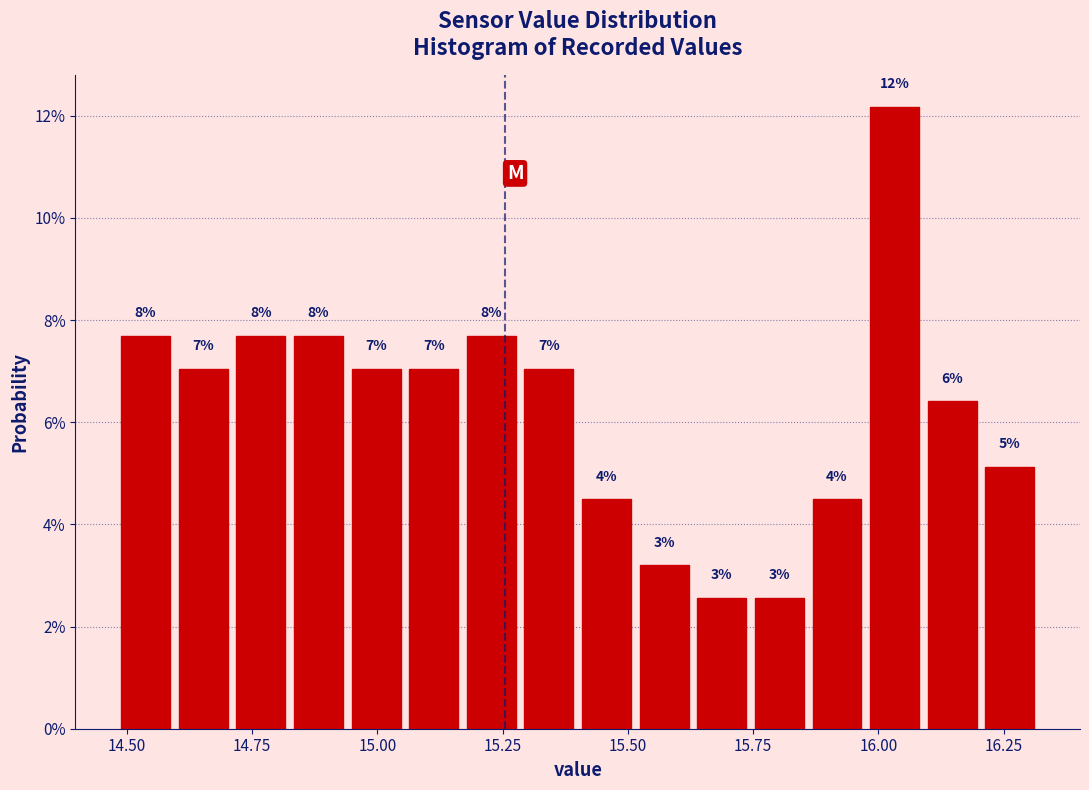

Read against the x-axis, roughly where is the centre of the tallest bar?

16.05